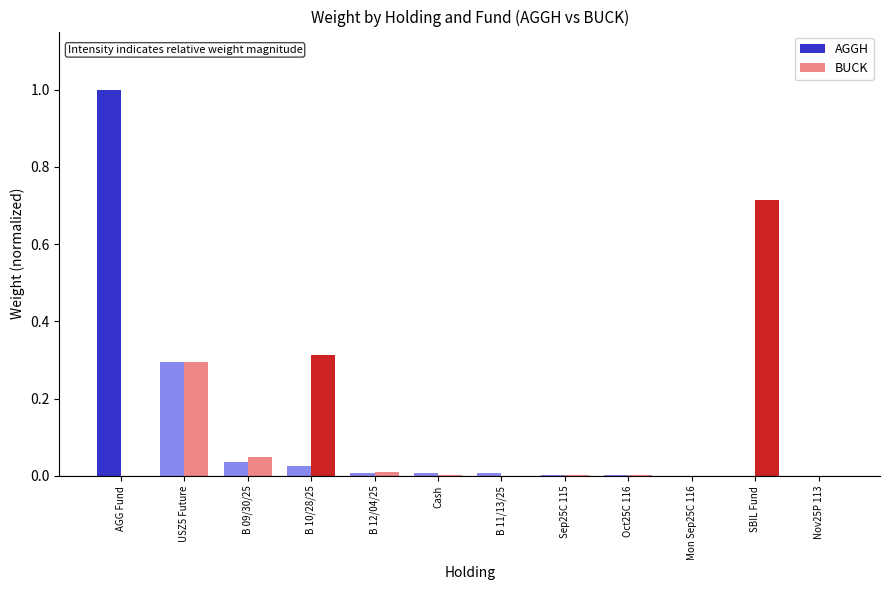

The BUCK series shows 0.0 at Sep25C 115. True or false?

True